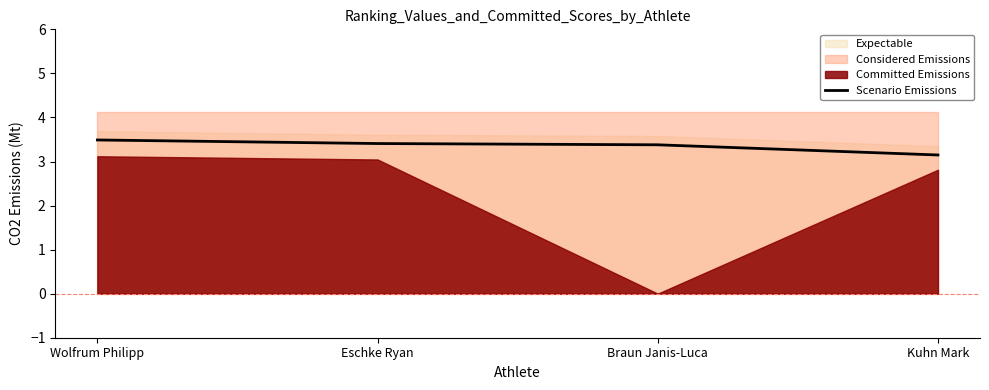

Count the Scenario Emissions values in the range 3 to 4.

4